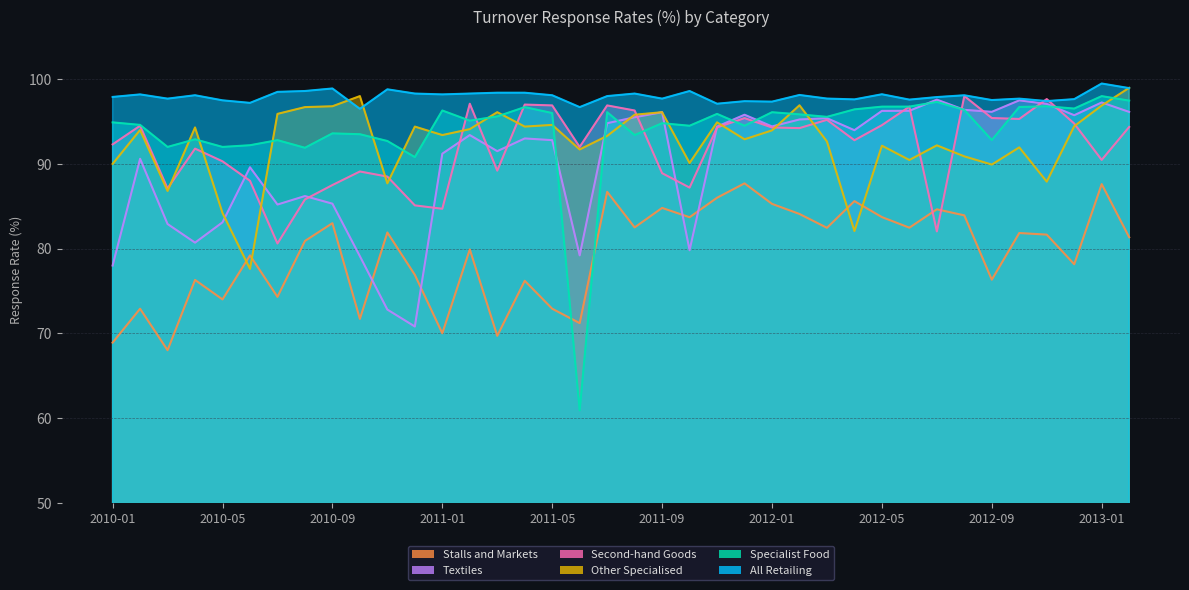

Is it true that Second-hand Goods equals 117.8 at 2011-01?

False